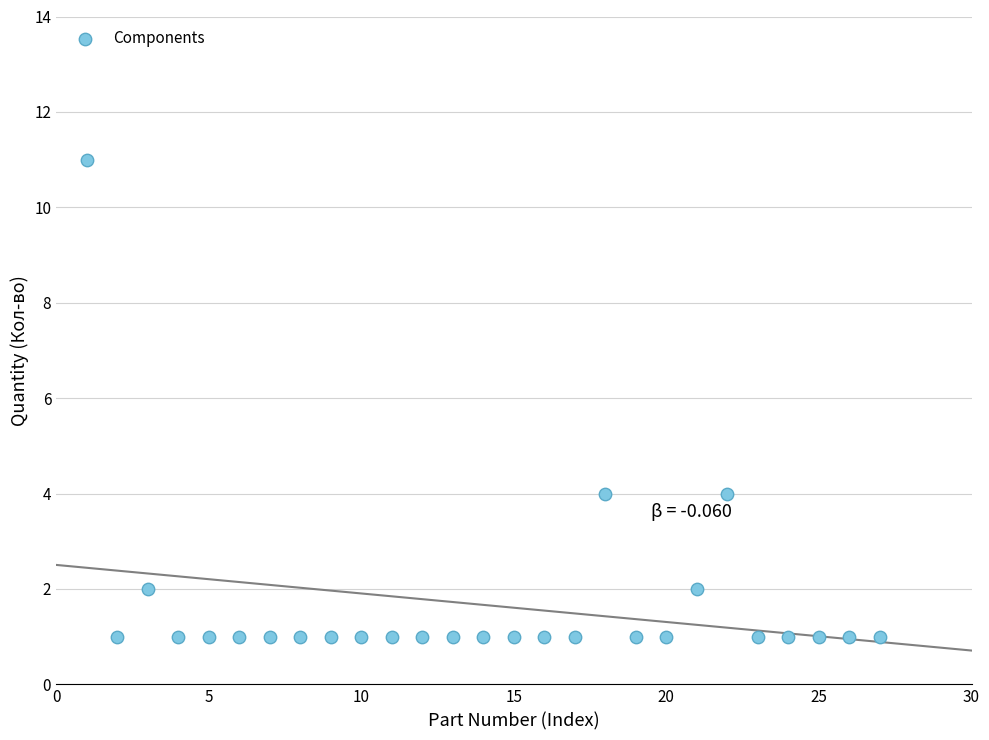

What is the range of X values (max minus min)?

26